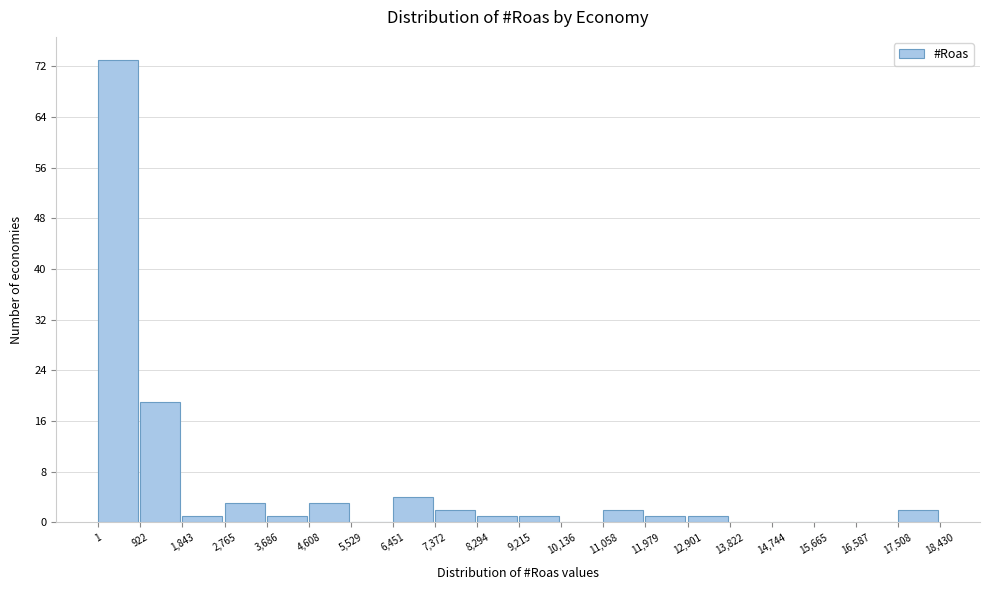

How tall is the bar that spans 2,765 to 3,686 on the x-axis? The values are not printed on the chart, so give them approximately, as read against the axis.

3